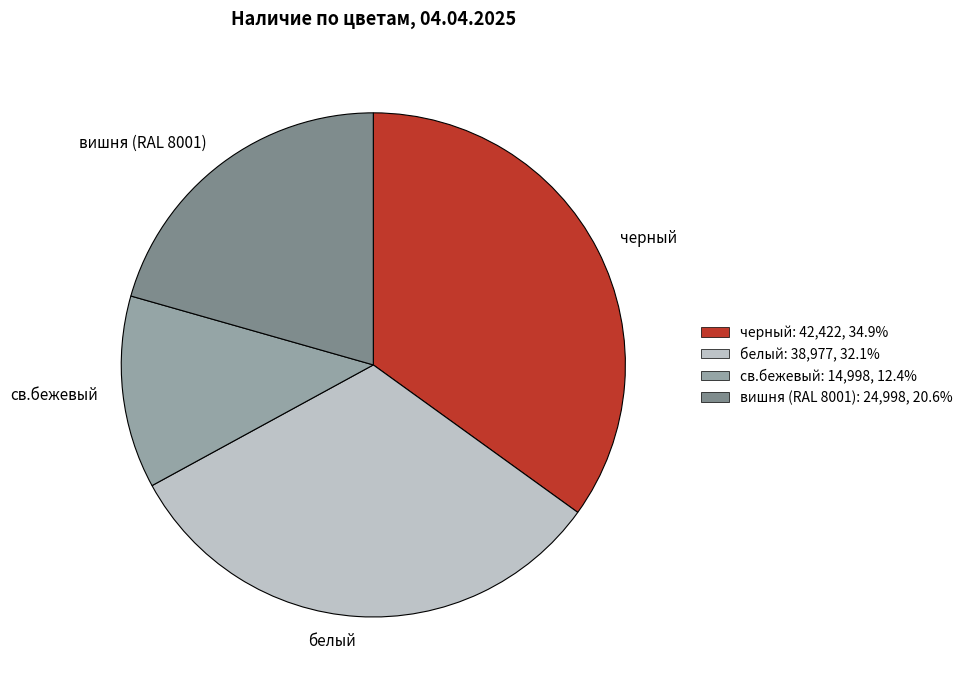

Which has a higher value, черный or вишня (RAL 8001)?

черный